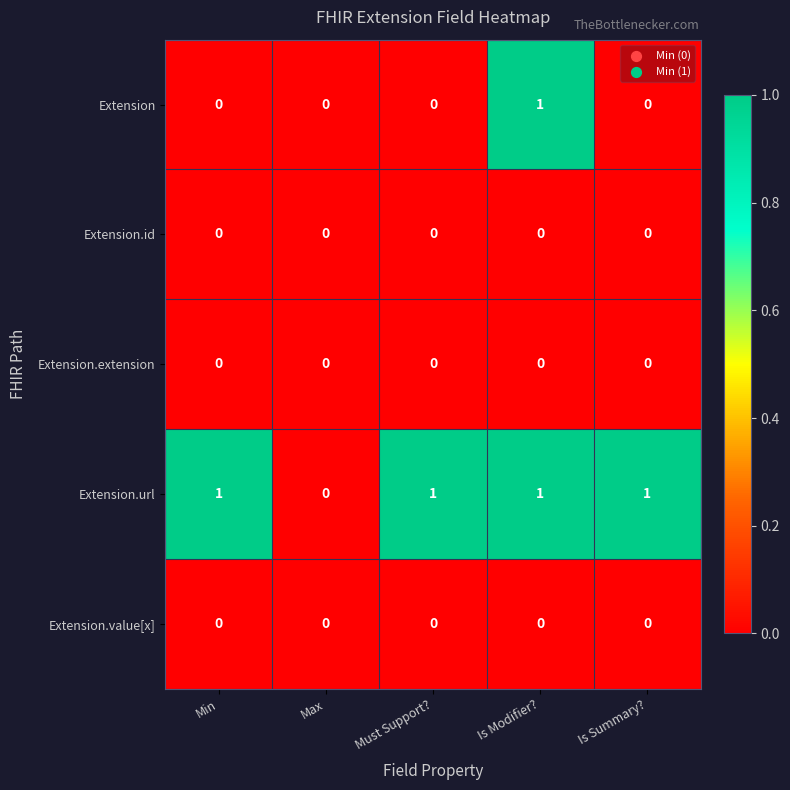

Which series has the largest total across all categories?

Extension.url